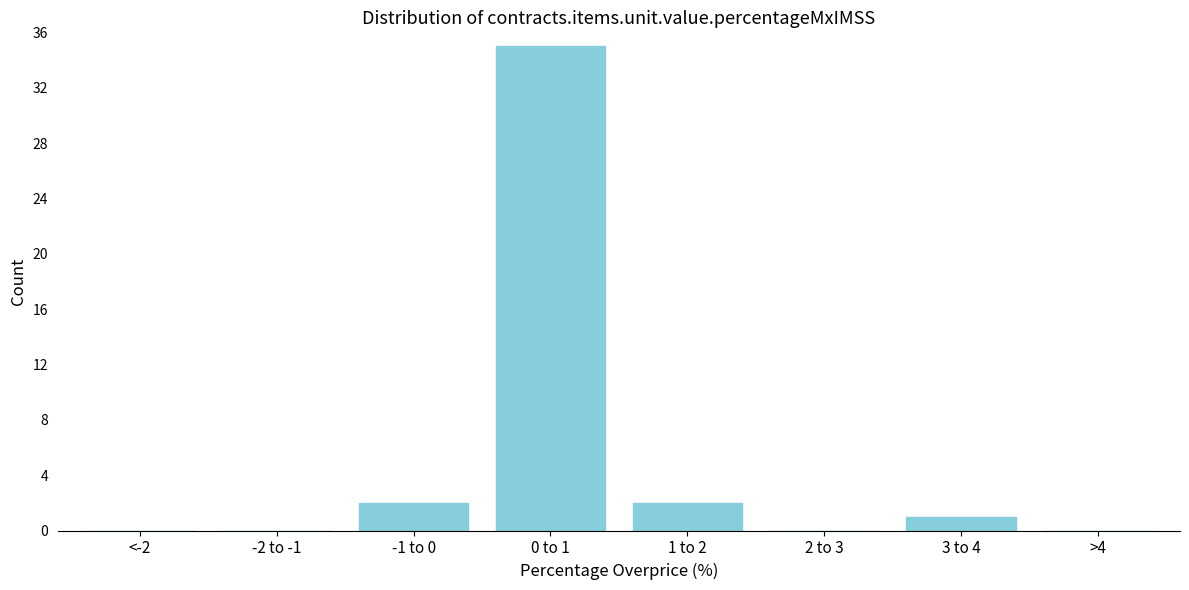

Reading right to left, extract all data points from this chart.

>4=0	3 to 4=1	2 to 3=0	1 to 2=2	0 to 1=35	-1 to 0=2	-2 to -1=0	<-2=0